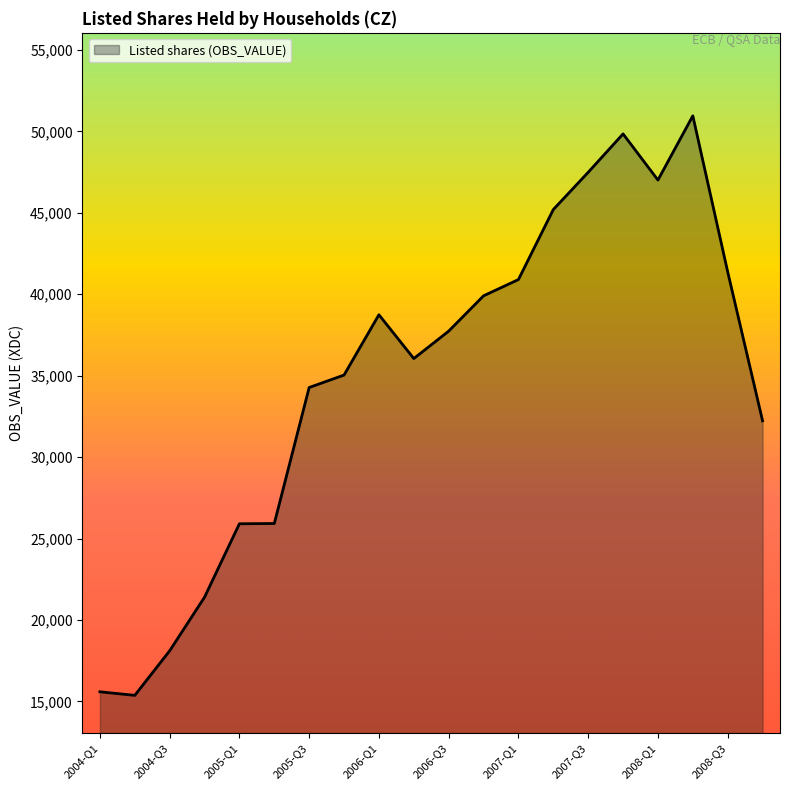

Count the number of data series in this chart.

1